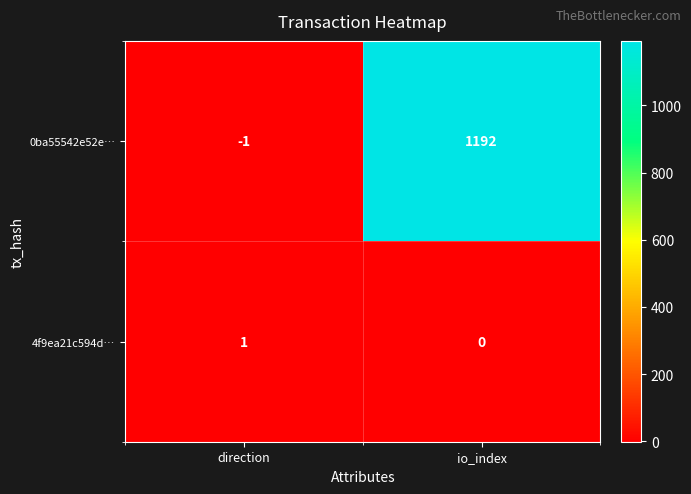

At which category is the sum across all series the highest?

io_index